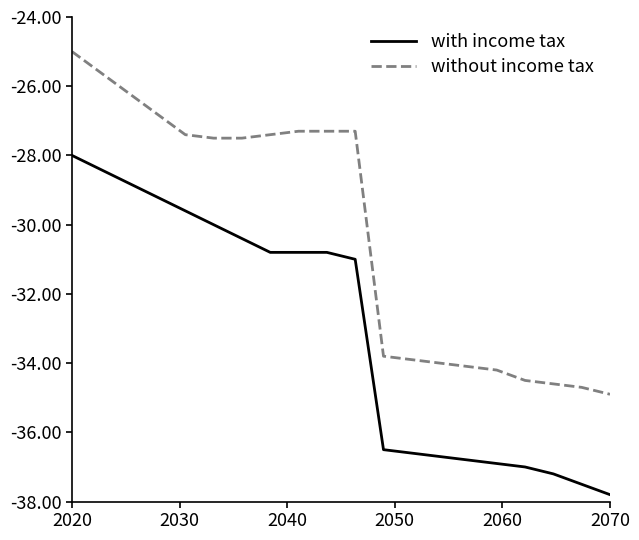

List the series in order of their overall mean, highest first.

without income tax, with income tax